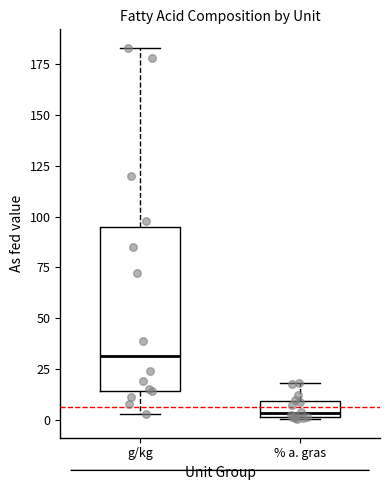

Reading left to right, transcribe this box plot: for each box, give where its median line is, the range the box spans, and where its two whiskers end, as read against the y-axis. The values are not printed on the chart, so give them approximately, as read against the axis.

g/kg: median 30, box 15 to 95, whiskers 5 to 185
% a. gras: median 5, box 0 to 10, whiskers 0 to 20